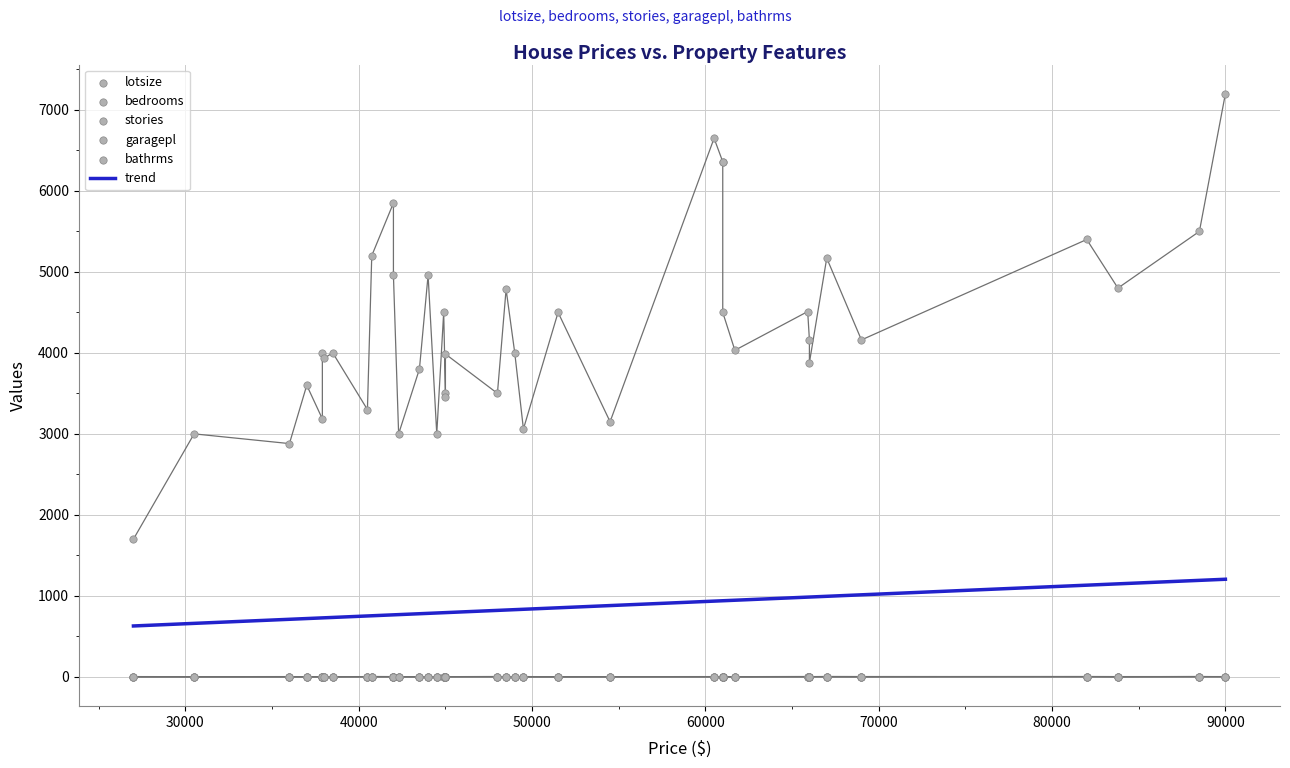

What are all the series names shown in the legend?

lotsize, bedrooms, stories, garagepl, bathrms